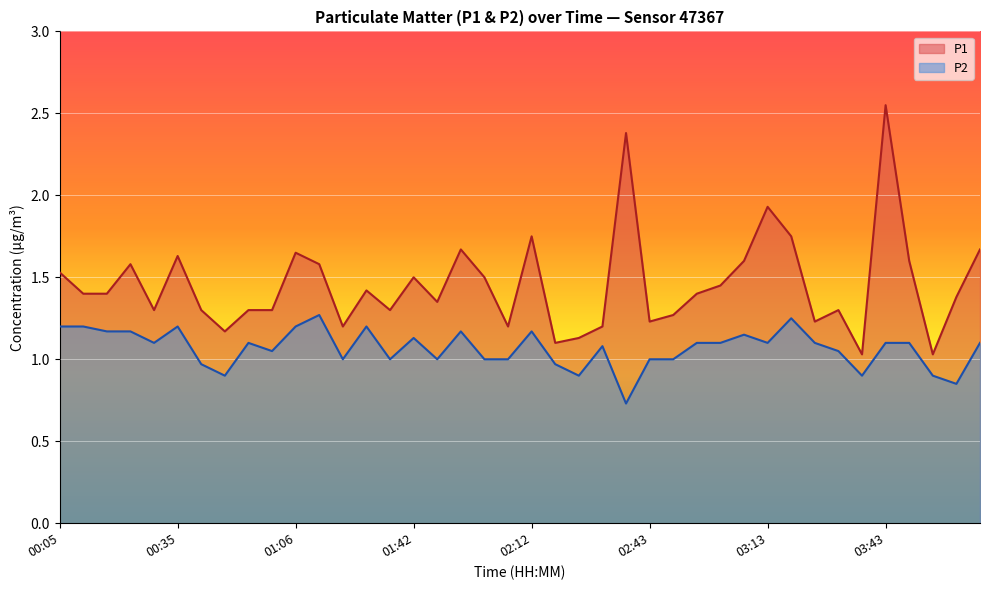

What is the greatest value displayed?

2.5